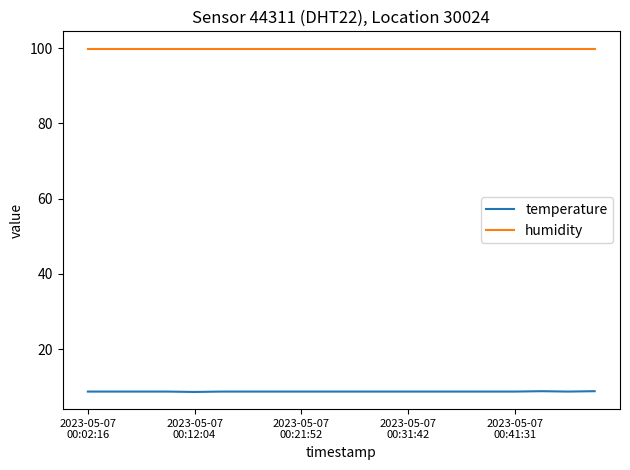

List the series in order of their peak value, highest first.

humidity, temperature